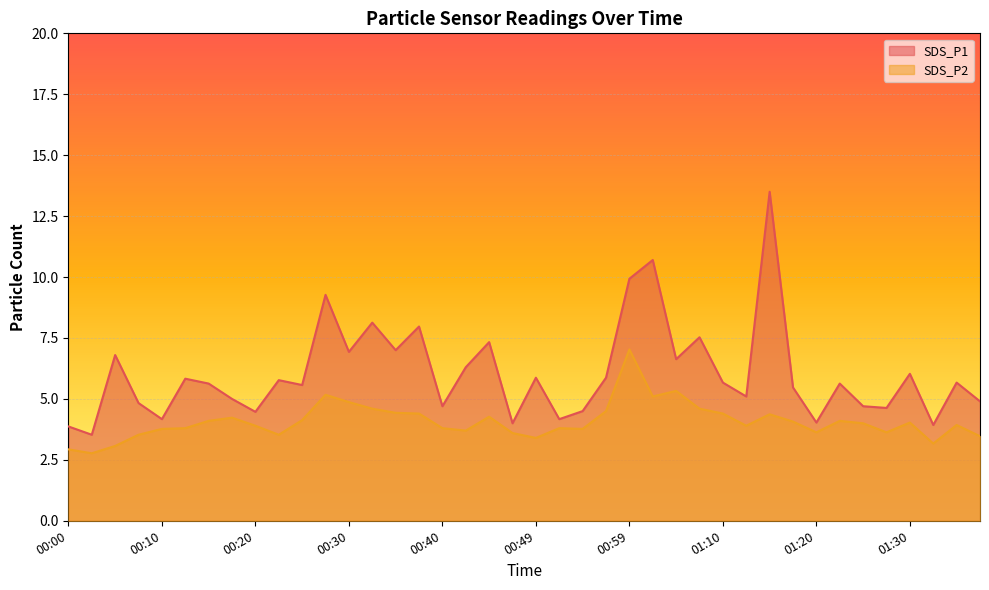

How many interior local valleys does the SDS_P1 series have?

14